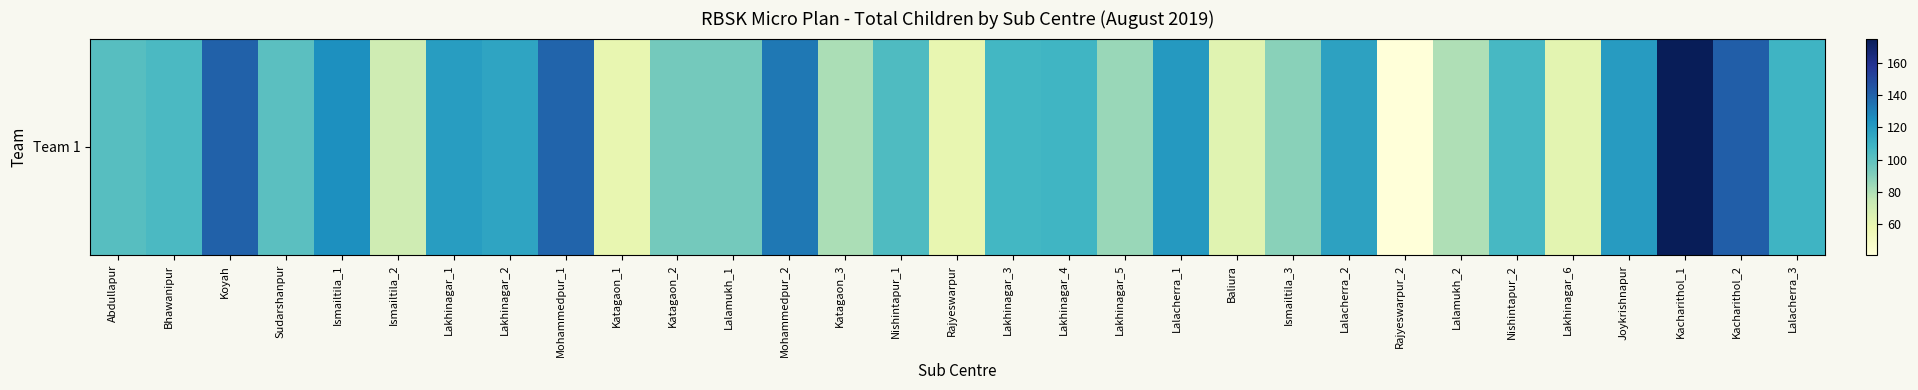

What is the sum of the values at Ismailtila_1 and Sudarshanpur?

226